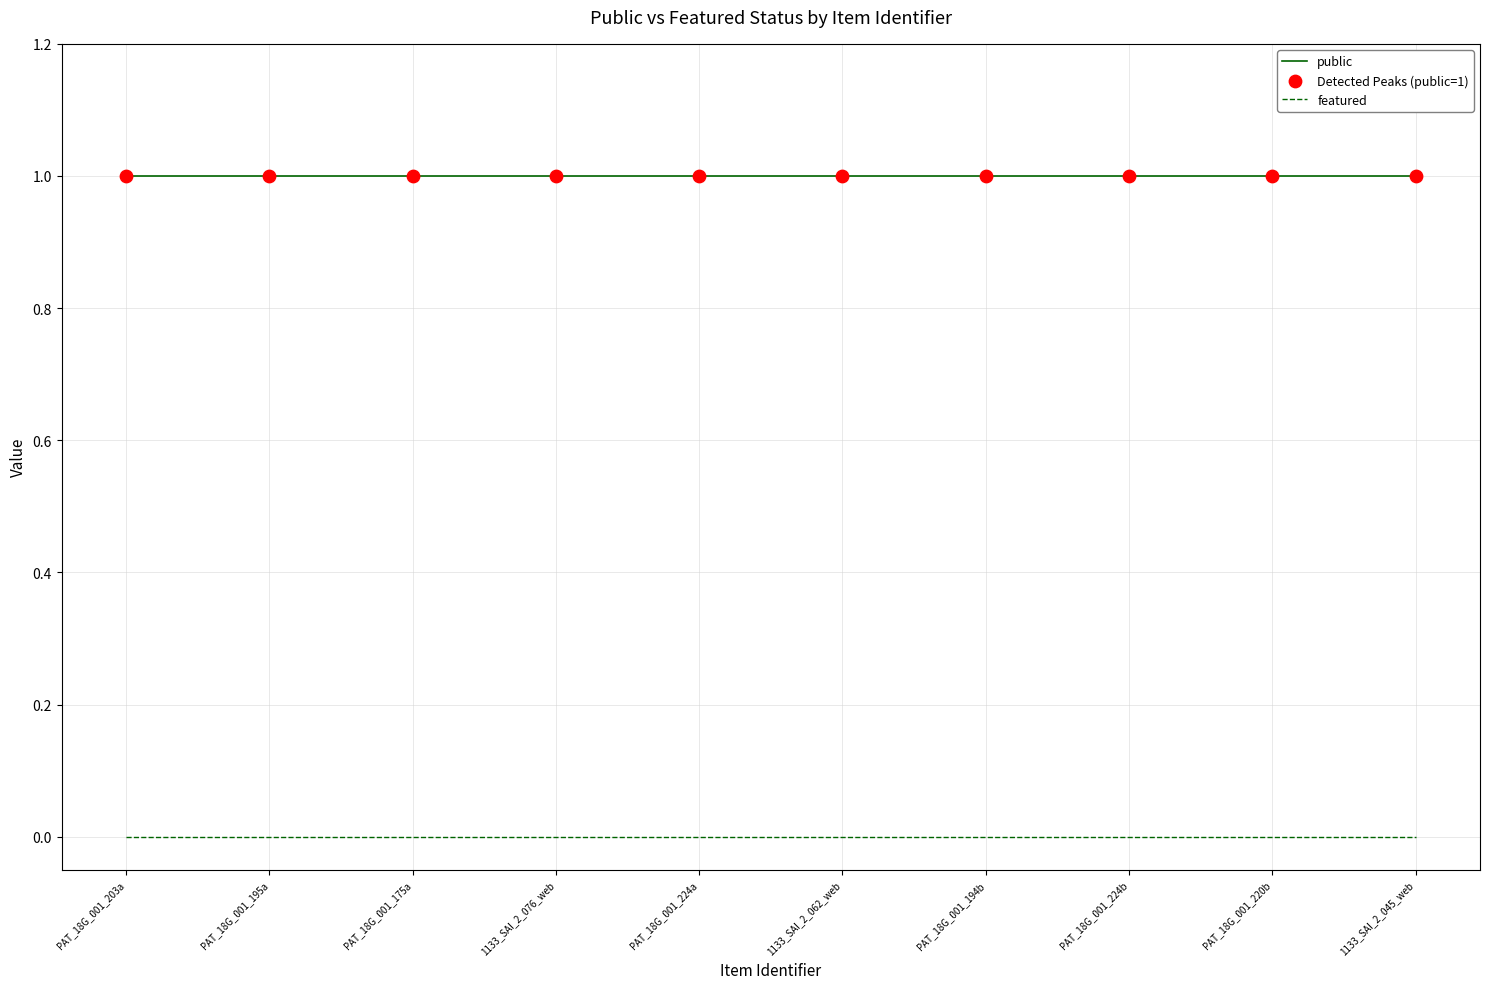

The public series shows 0 at PAT_18G_001_194b. True or false?

False